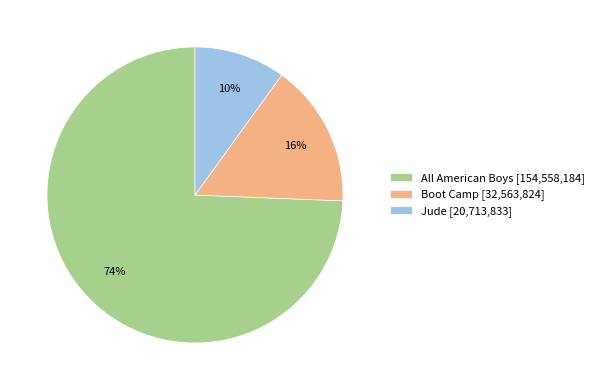

What percentage is the Boot Camp slice, to the nearest percent?

16%